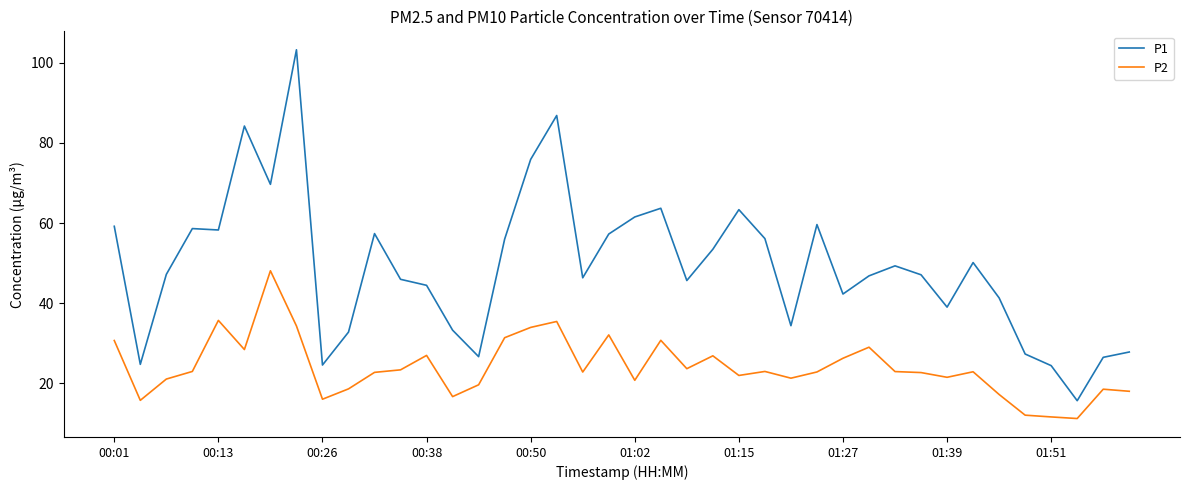

Rank the series by their maximum value, from lowest to highest.

P2, P1